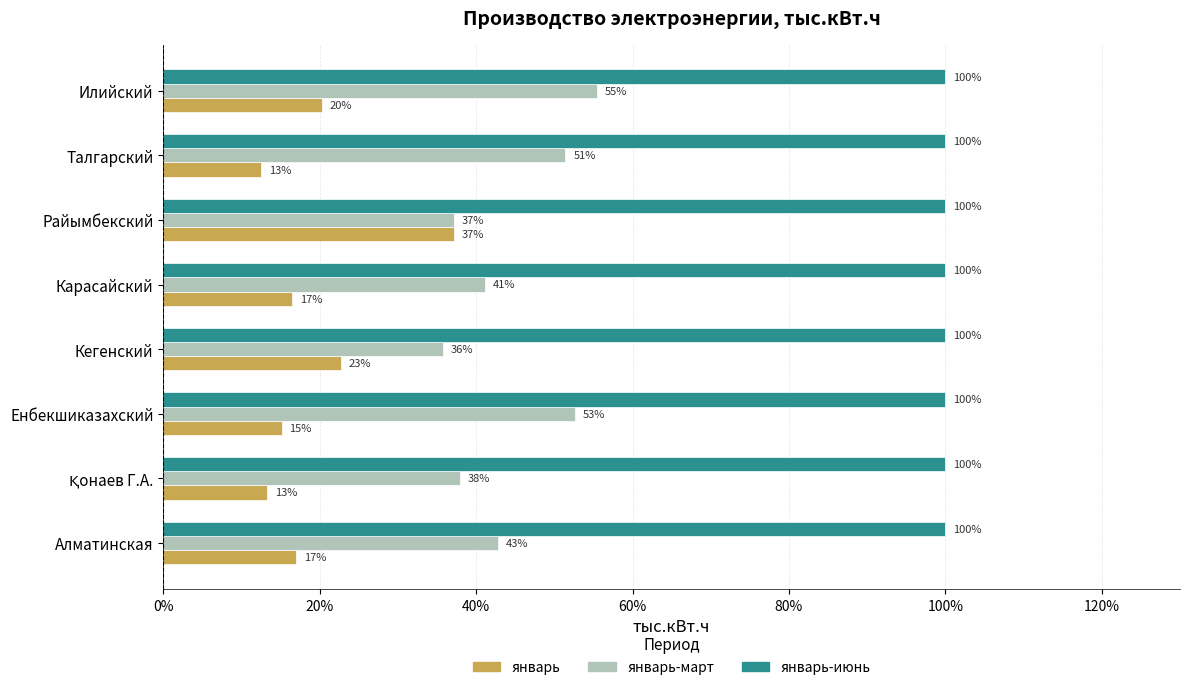

Which series has the largest total across all categories?

январь-июнь